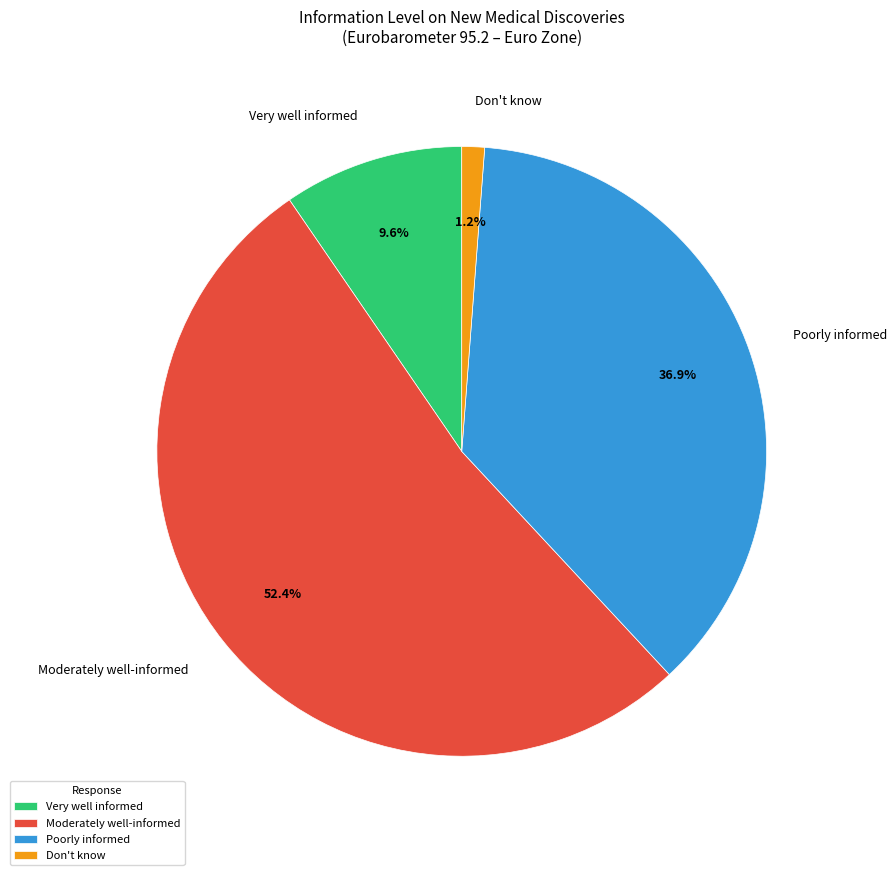

Is it true that Very well informed is 10% of the pie?

True